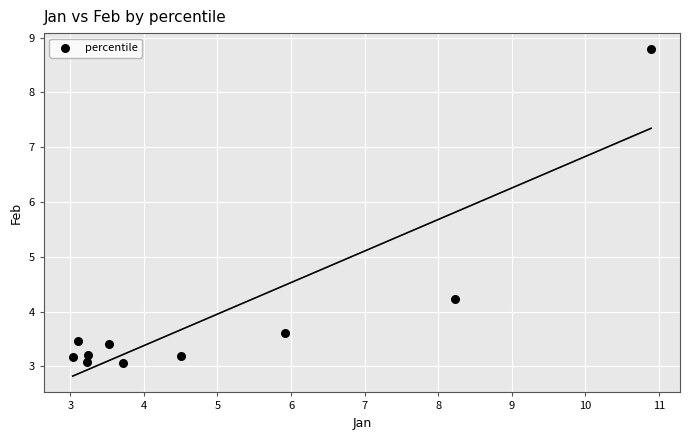

What is the range of X values (max minus min)?

7.9